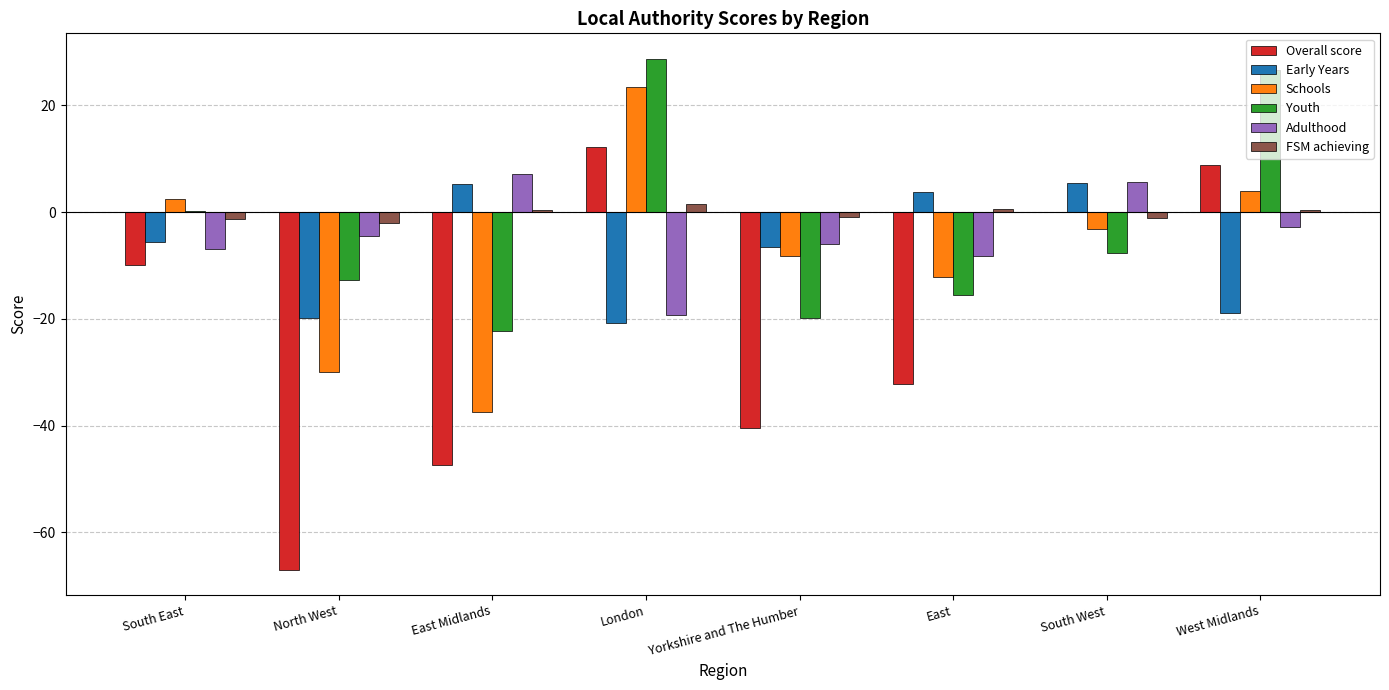

Is the value of Schools at Yorkshire and The Humber greater than the value of Adulthood at West Midlands?

No